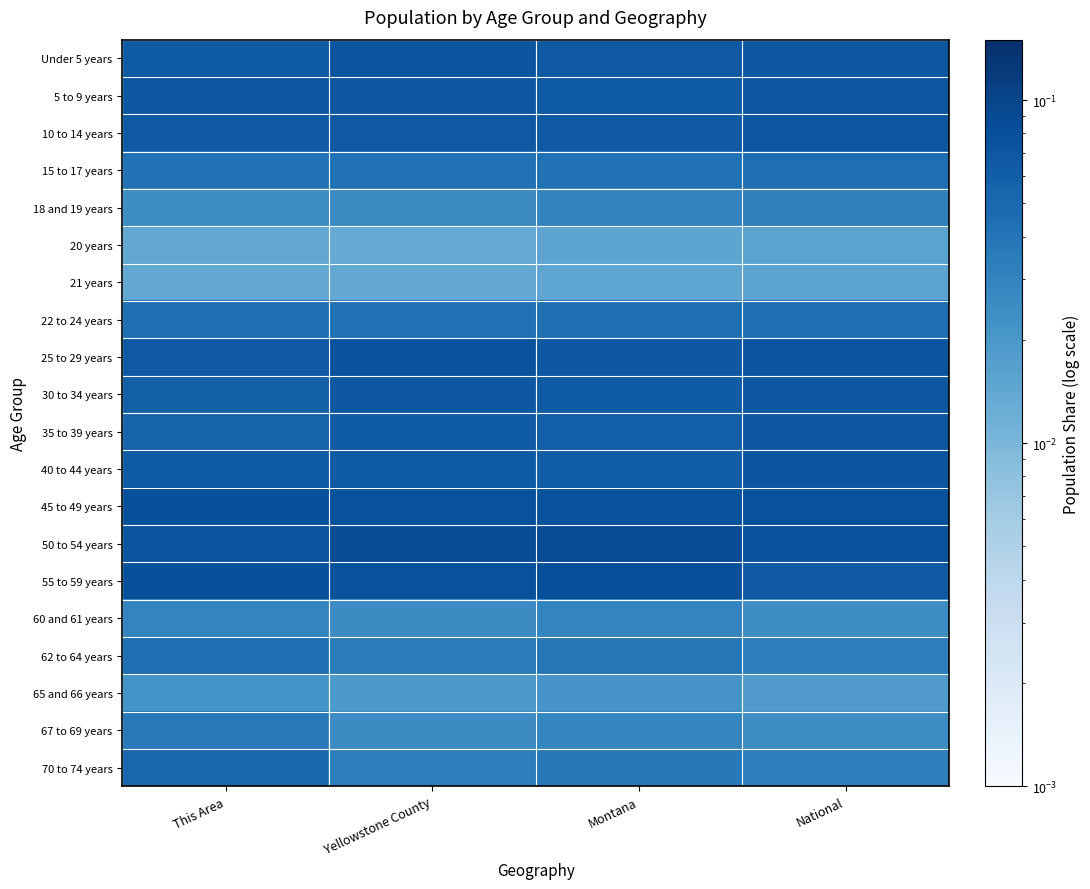

List the series in order of their peak value, lowest first.

21 years, 20 years, 65 and 66 years, 60 and 61 years, 18 and 19 years, 67 to 69 years, 22 to 24 years, 62 to 64 years, 15 to 17 years, 70 to 74 years, 30 to 34 years, 35 to 39 years, 5 to 9 years, 10 to 14 years, 40 to 44 years, Under 5 years, 25 to 29 years, 45 to 49 years, 55 to 59 years, 50 to 54 years